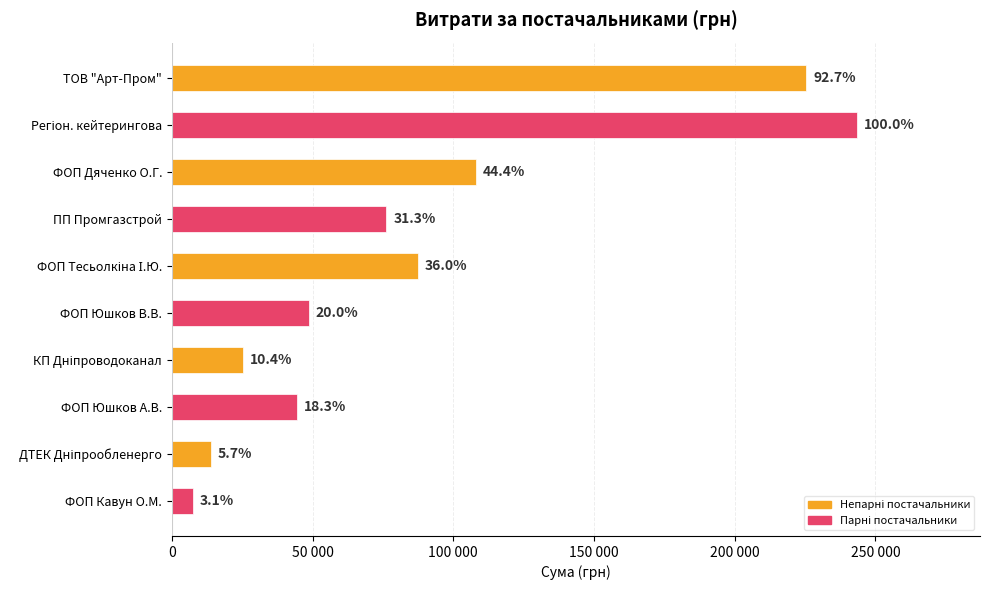

What is the maximum value shown in the chart?

243389.2